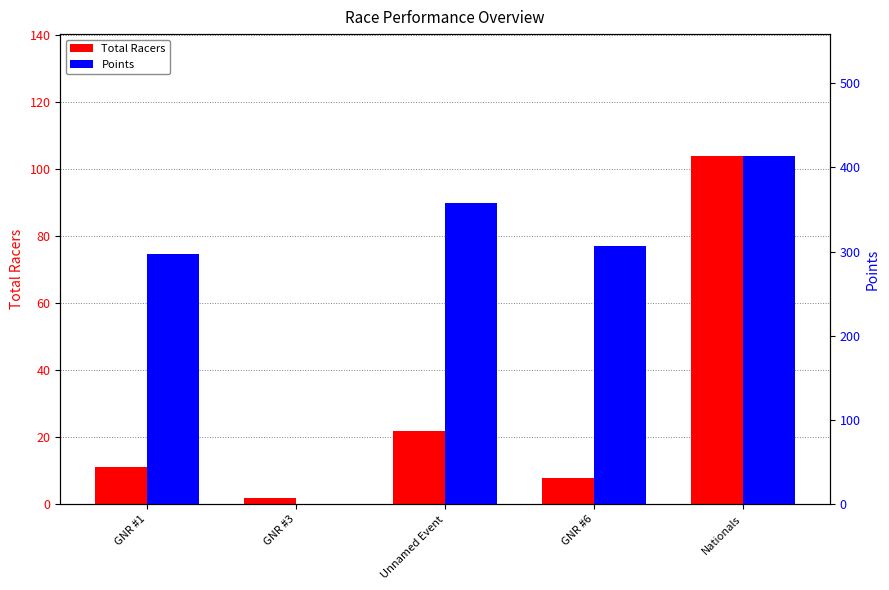

What are all the series names shown in the legend?

Total Racers, Points